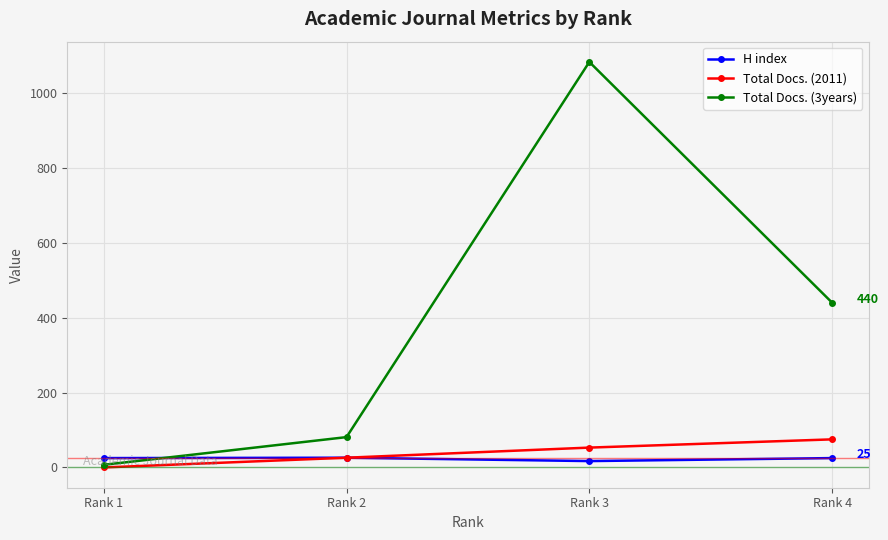

Which series changed the most between Rank 2 and Rank 4?

Total Docs. (3years)